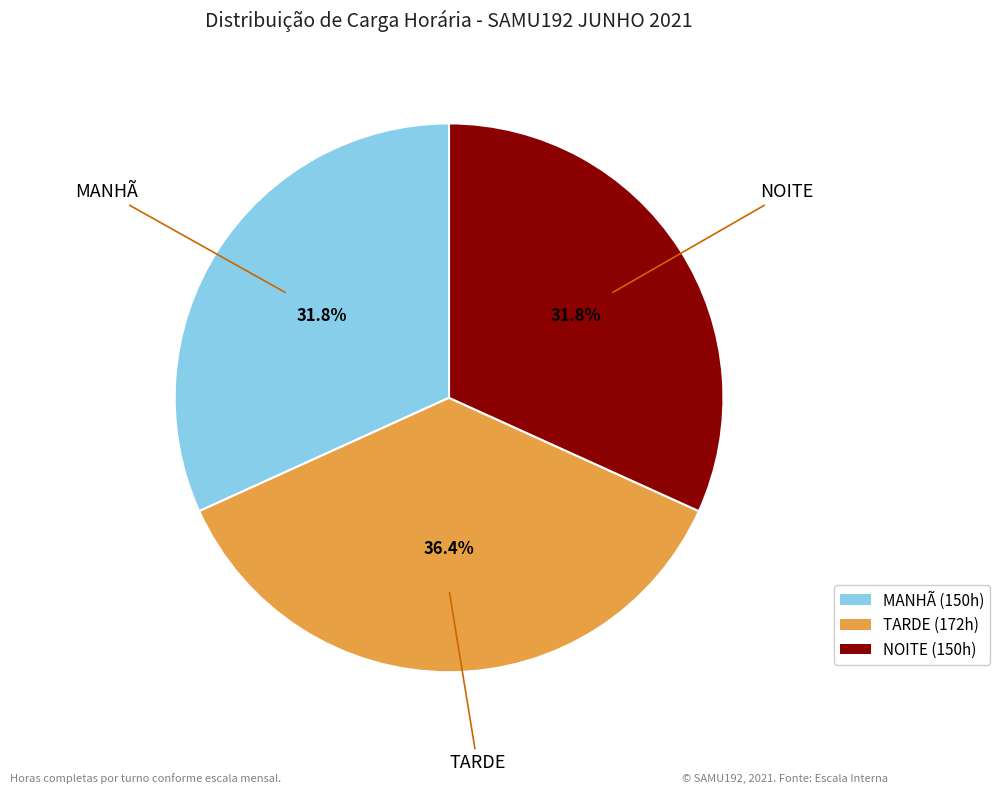

What is the largest slice in the pie chart?

TARDE